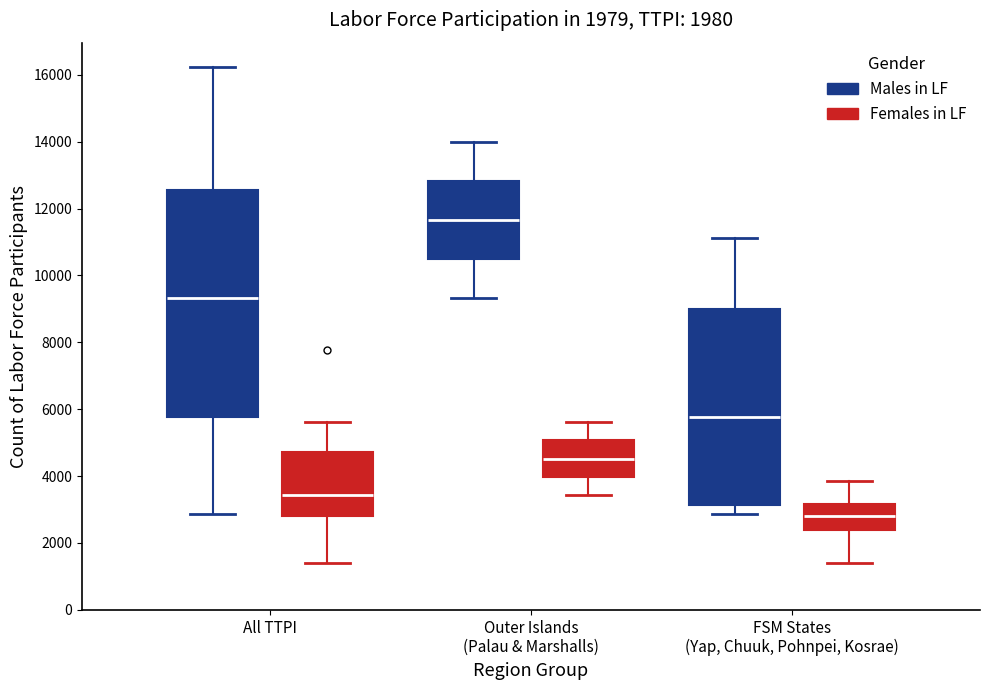

Comparing the boxes themselves (not the whiskers), which one is the tallest?

All TTPI (Males in LF)